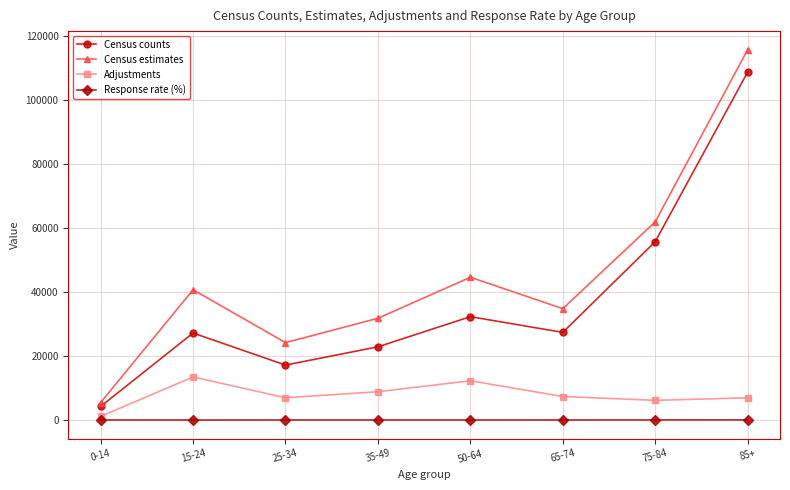

The value of Response rate (%) at 50-64 is 72. True or false?

True